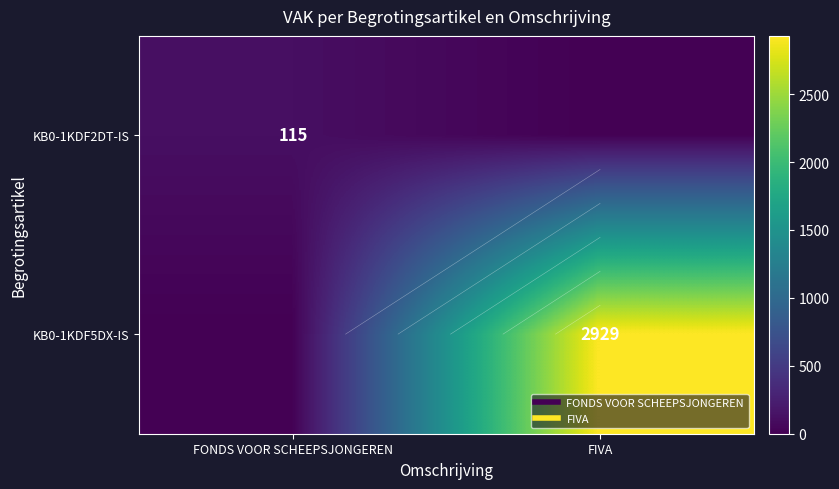

Which series has the widest spread of values?

KB0-1KDF5DX-IS